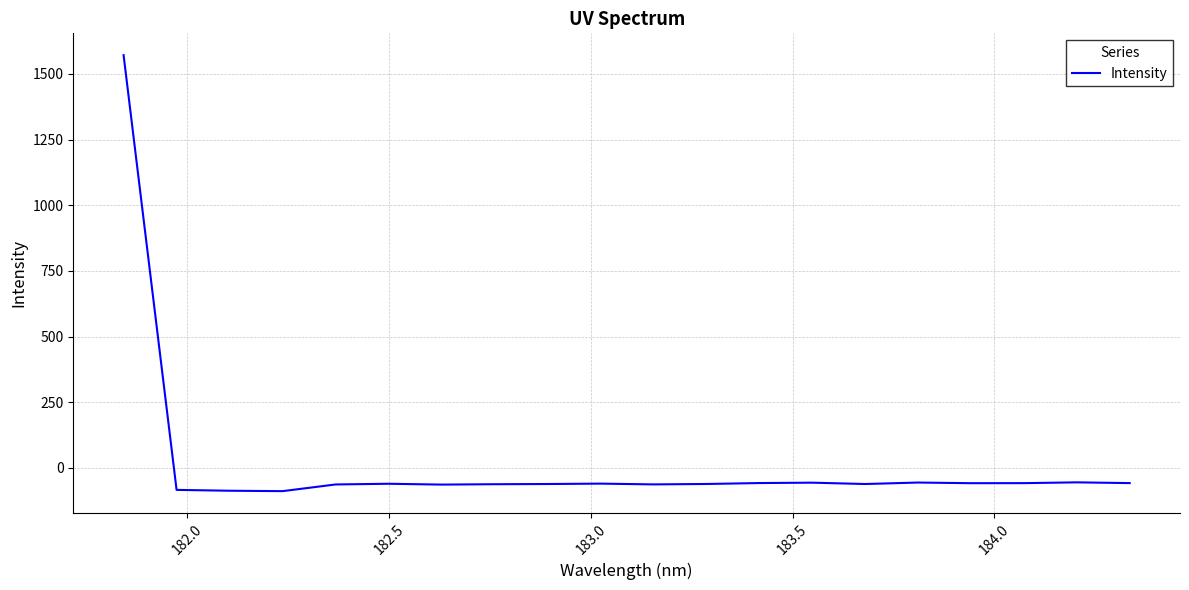

What is the maximum value shown in the chart?

1571.3